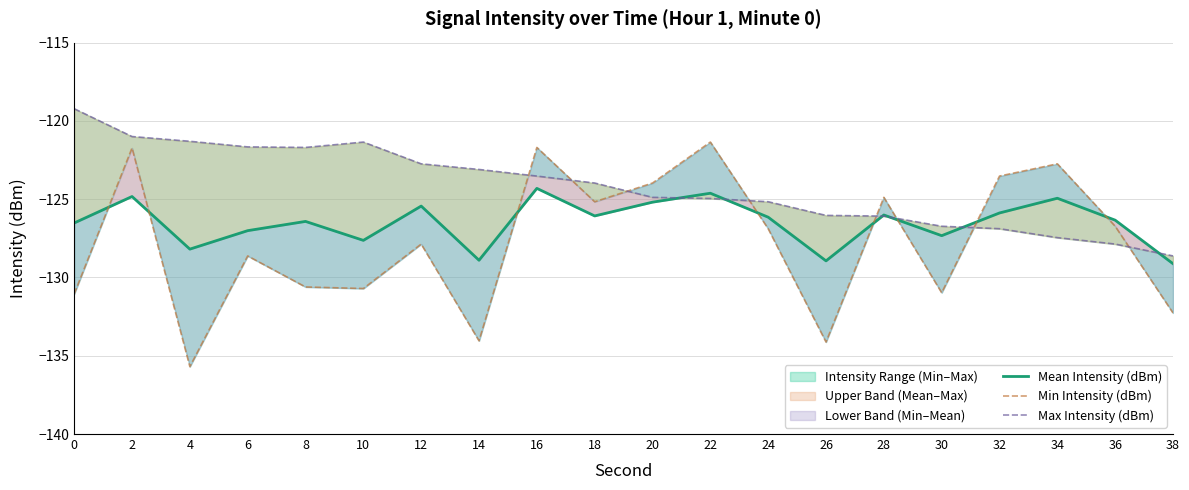

Rank the series by their maximum value, from highest to lowest.

Max Intensity (dBm), Min Intensity (dBm), Mean Intensity (dBm)